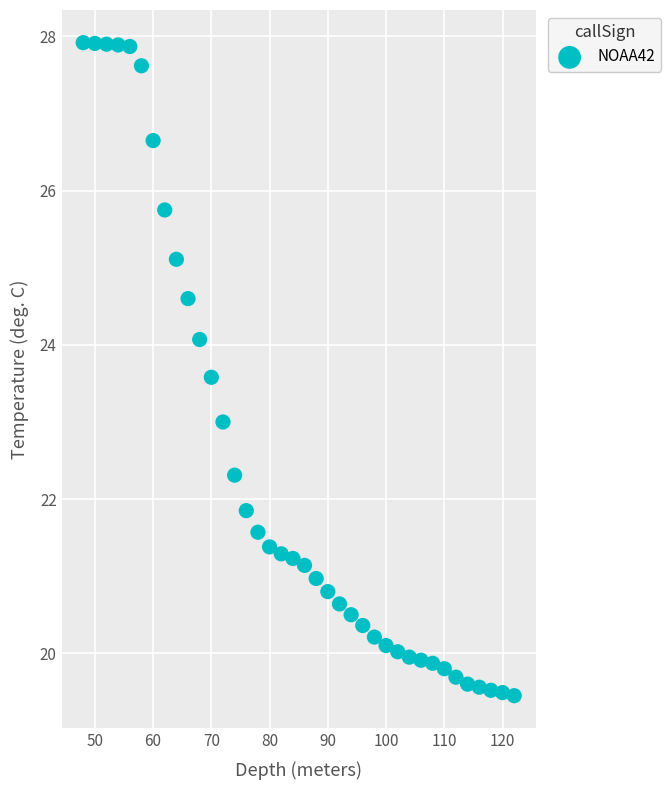

What is the range of Y values (max minus min)?

8.5